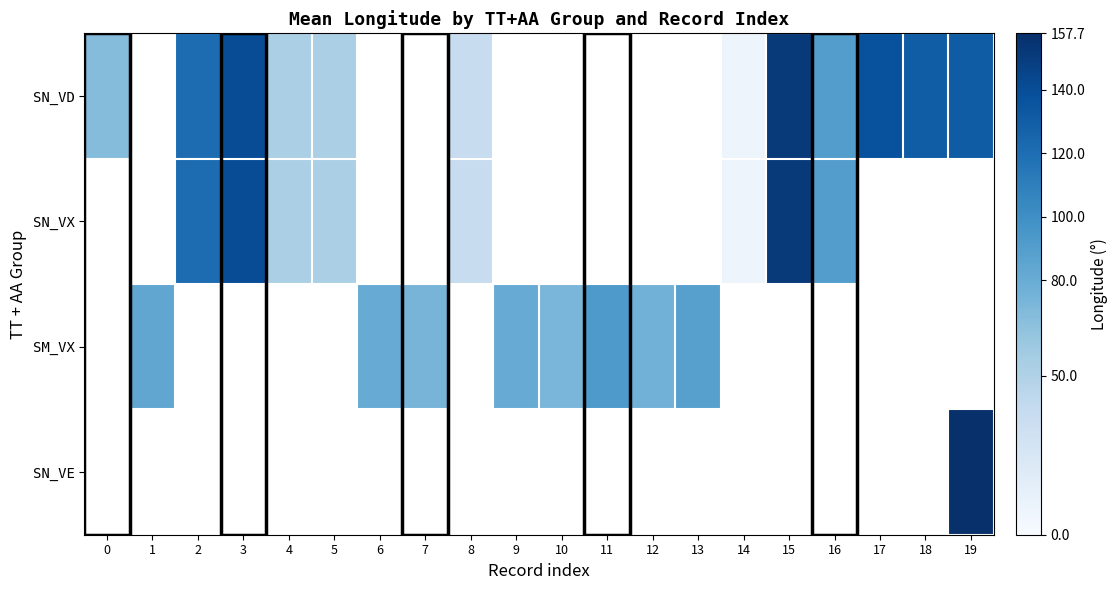

Is the value of SN_VX at 5 greater than the value of SN_VE at 17?

No